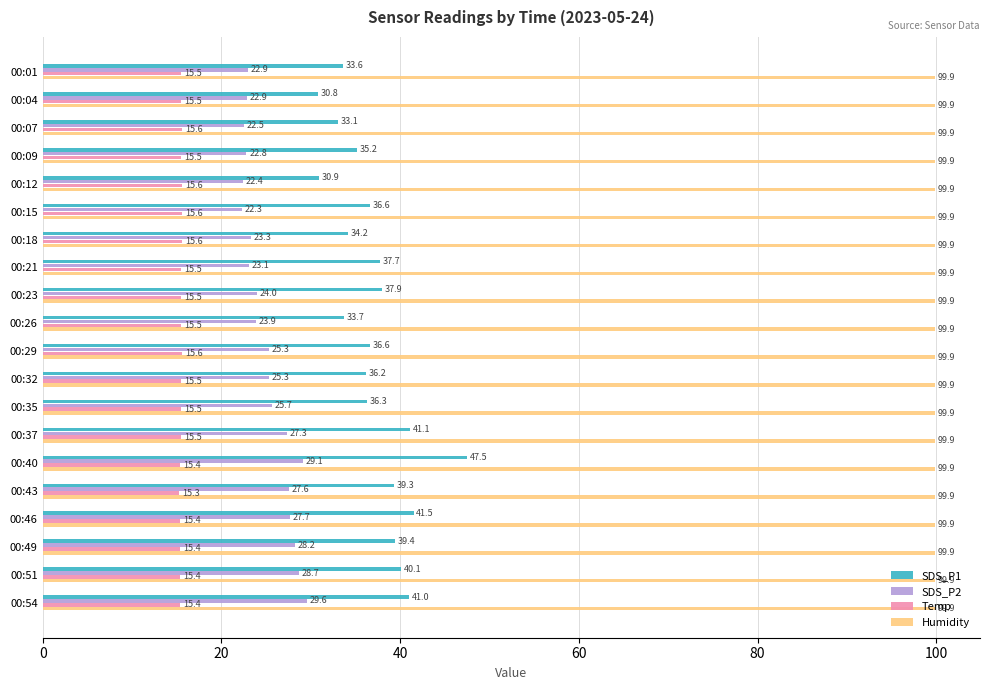

What is the difference between the highest and lowest values at 00:35?

84.4